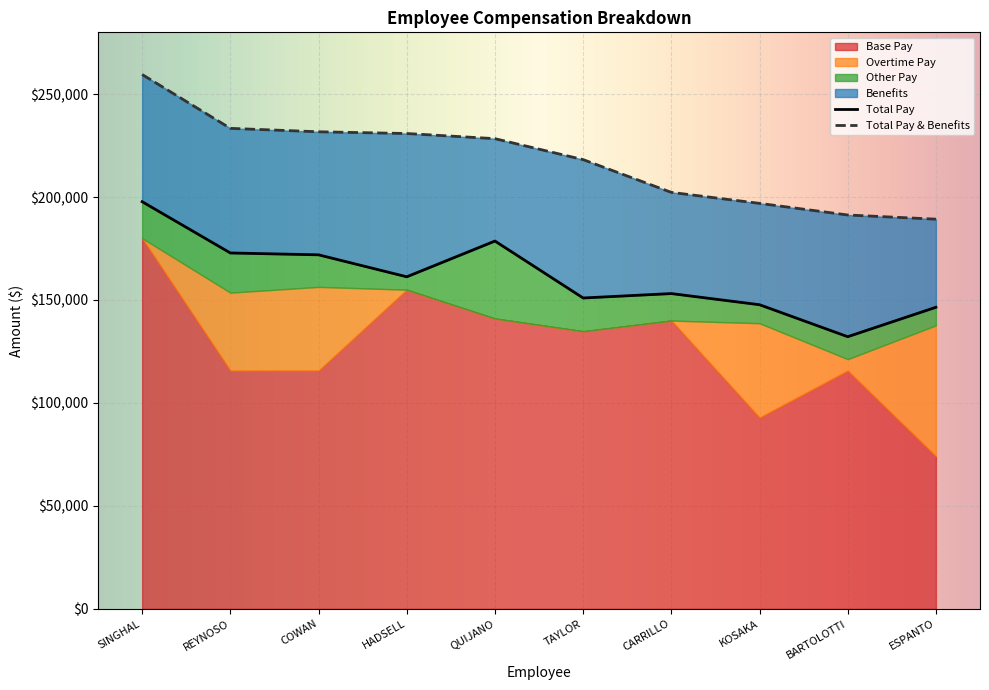

What is the difference between the Overtime Pay values at COWAN and REYNOSO?

2794.9